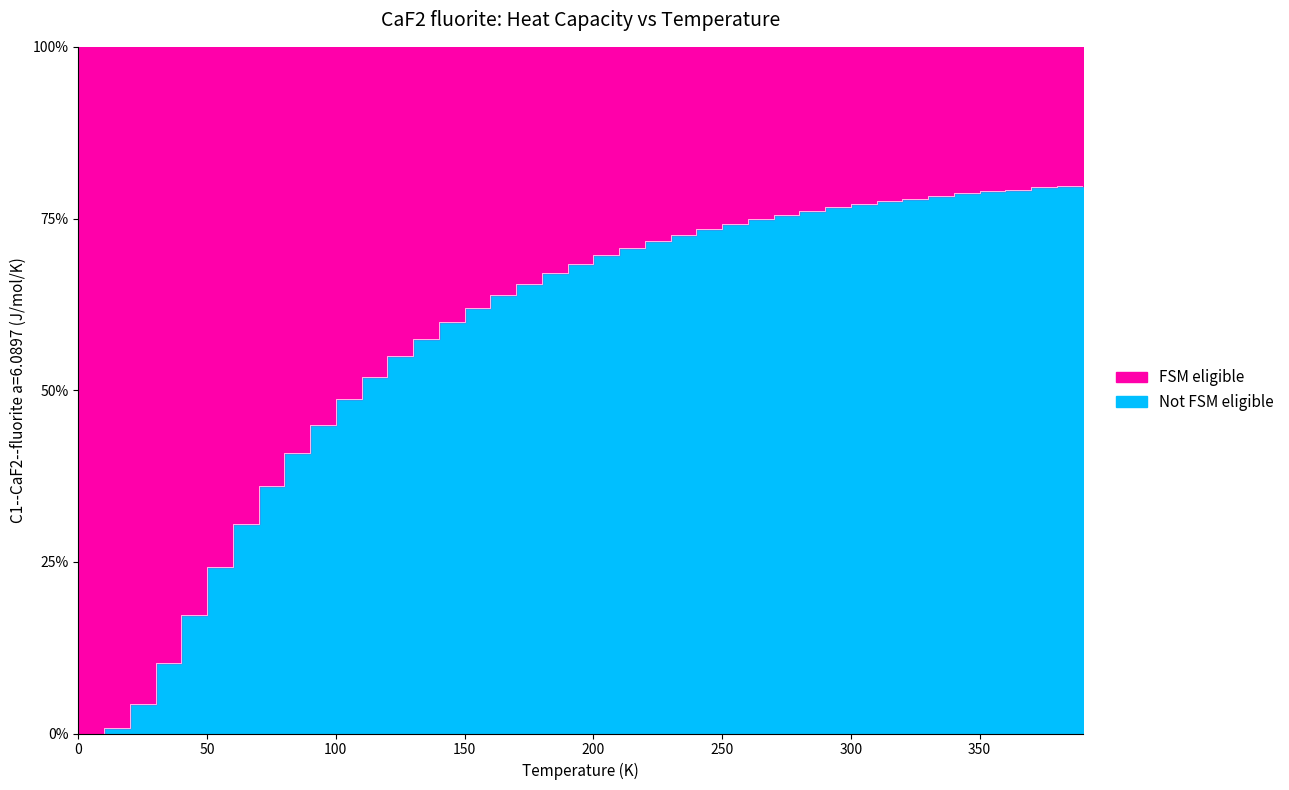

Where is the data nearest to the value 39?

80.0